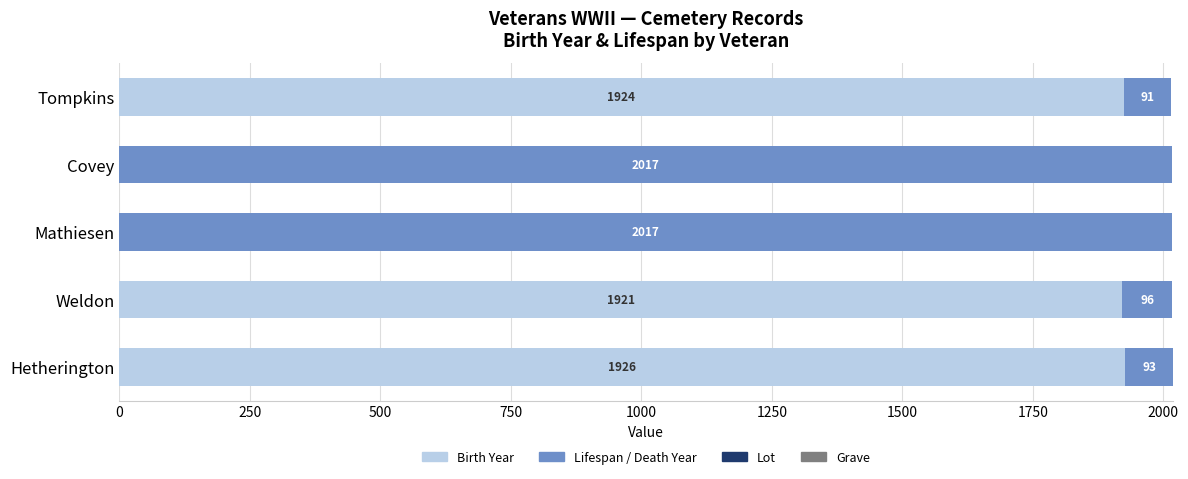

What is the total value across all series at Hetherington?

2019